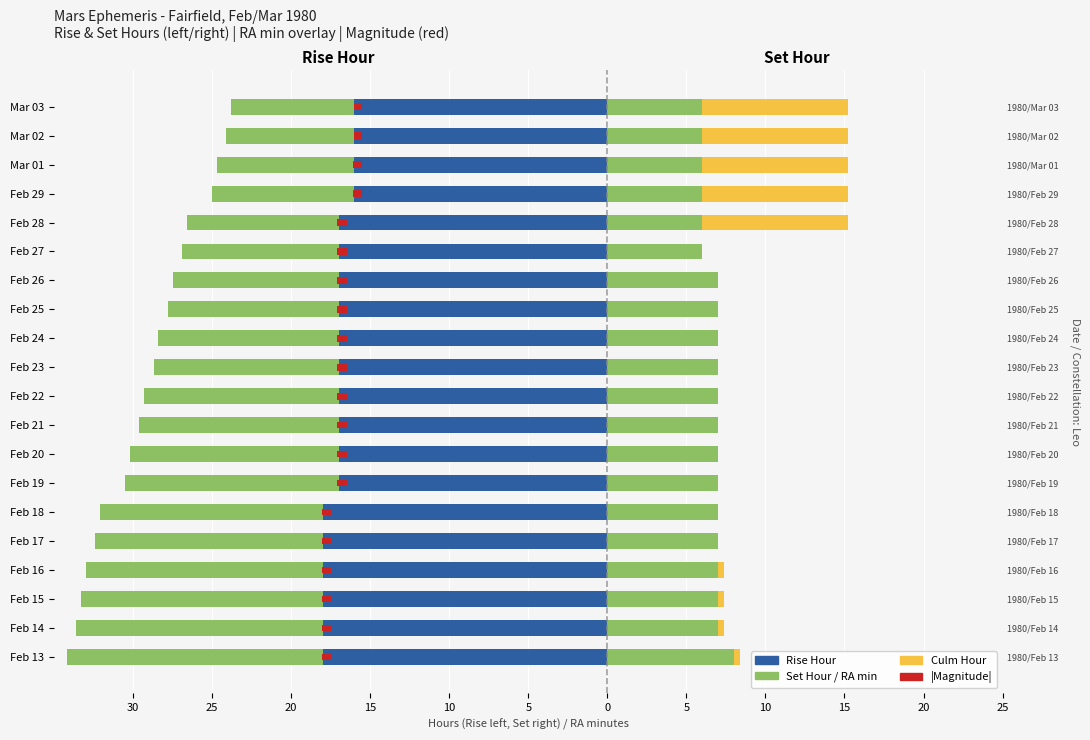

How many categories are shown in the chart?

20